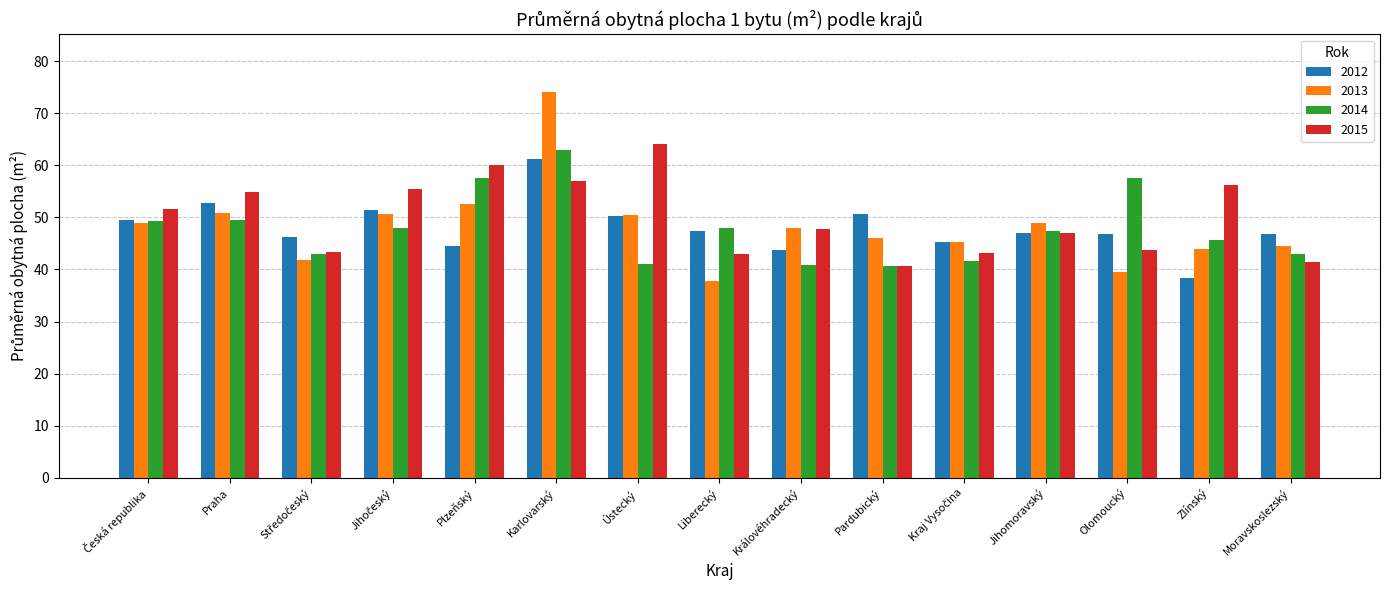

What is the total value across all series at Karlovarský?

255.4